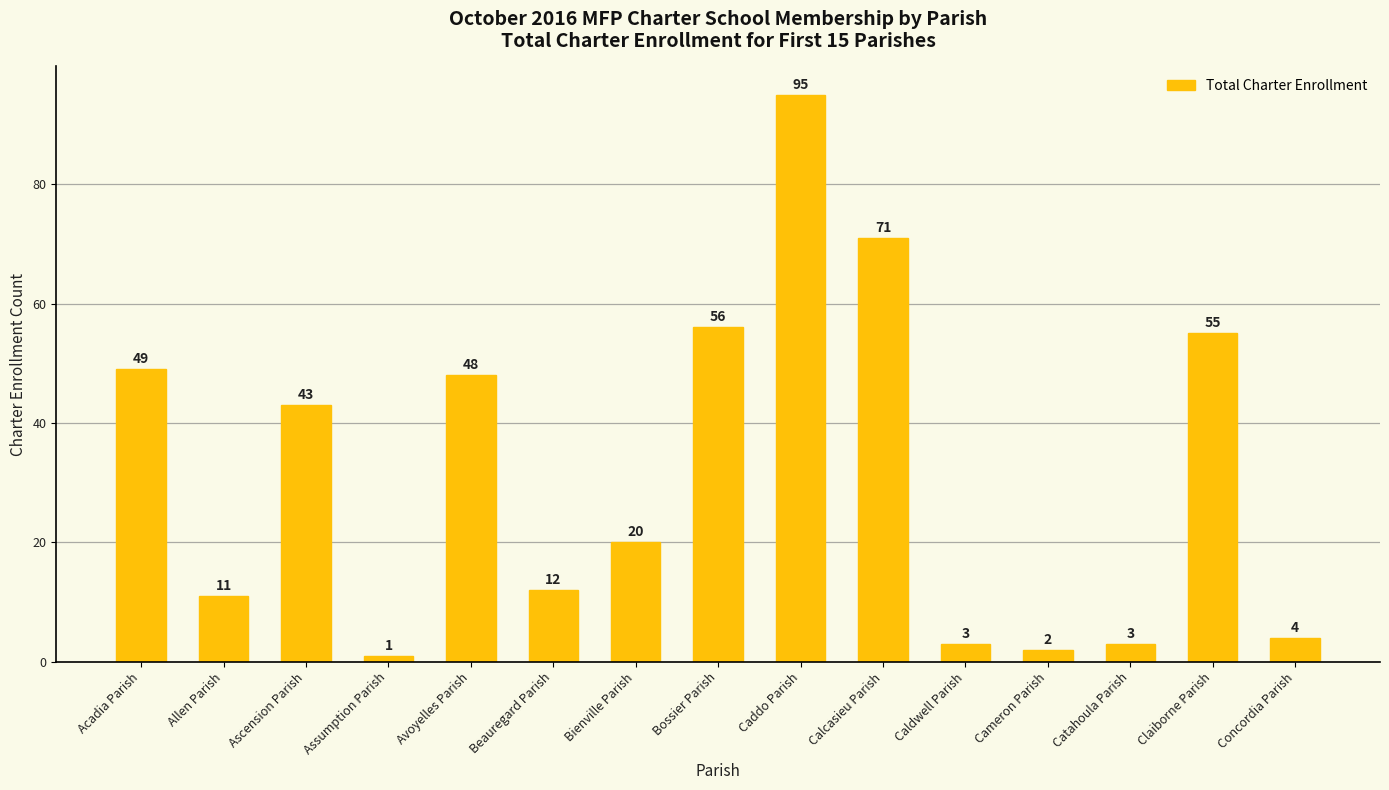

What is the difference between the values at Calcasieu Parish and Beauregard Parish?

59